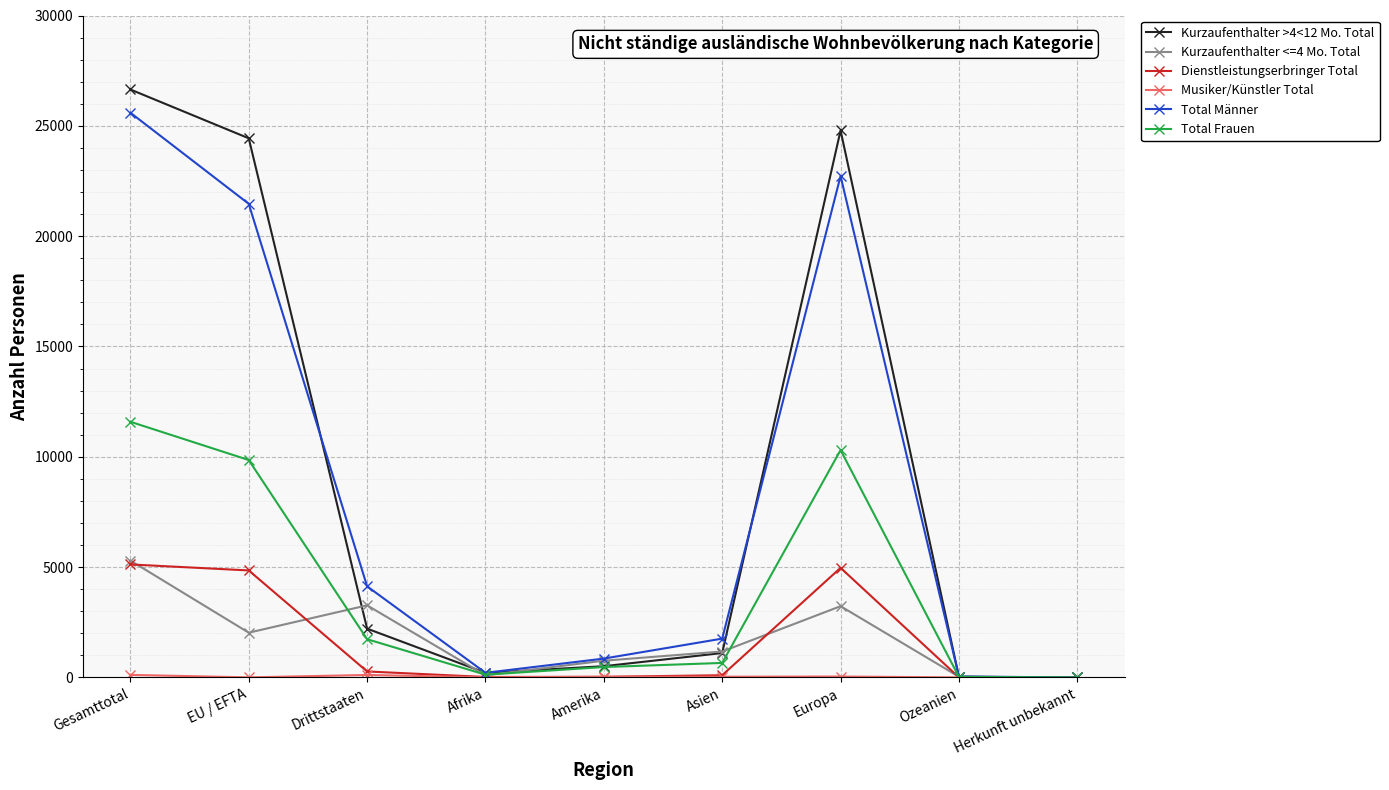

What is the label of the 9th point from the left?

Herkunft unbekannt